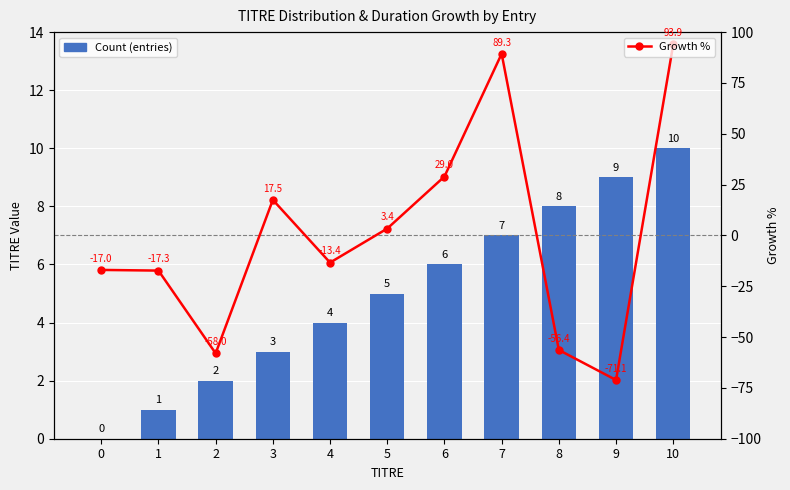

How many data points in Growth % are above -13?

5